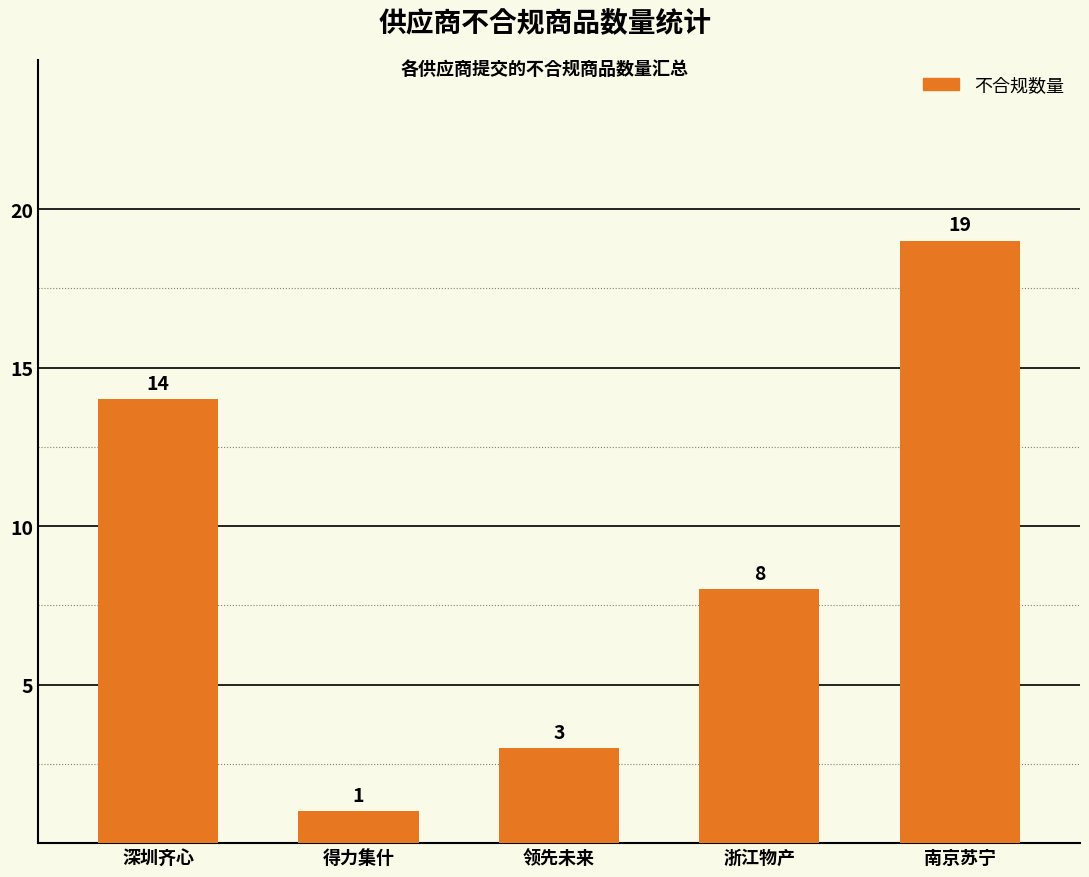

Reading left to right, extract all data points from this chart.

深圳齐心=14	得力集什=1	领先未来=3	浙江物产=8	南京苏宁=19